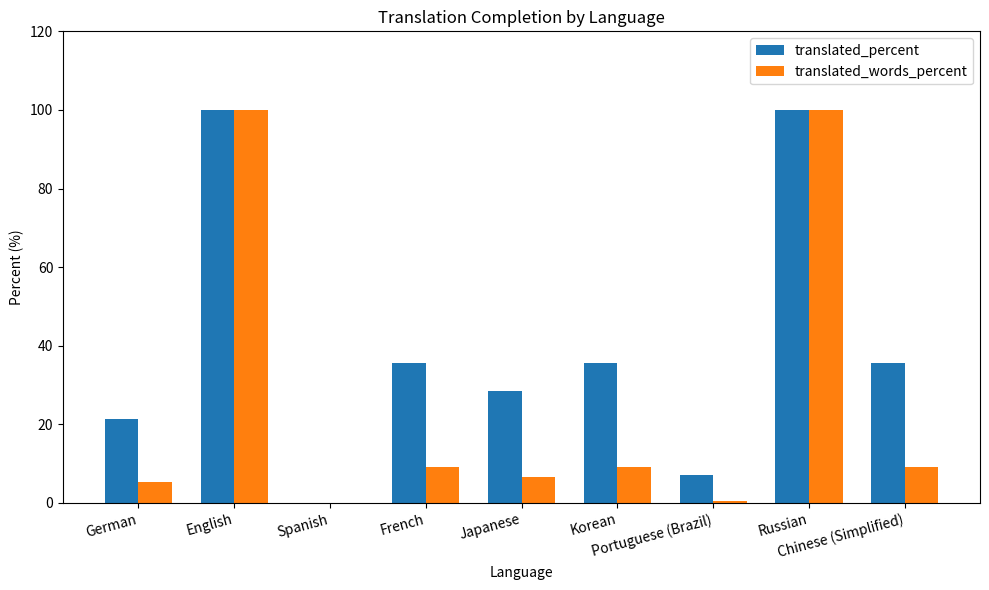

Which series has the largest total across all categories?

translated_percent